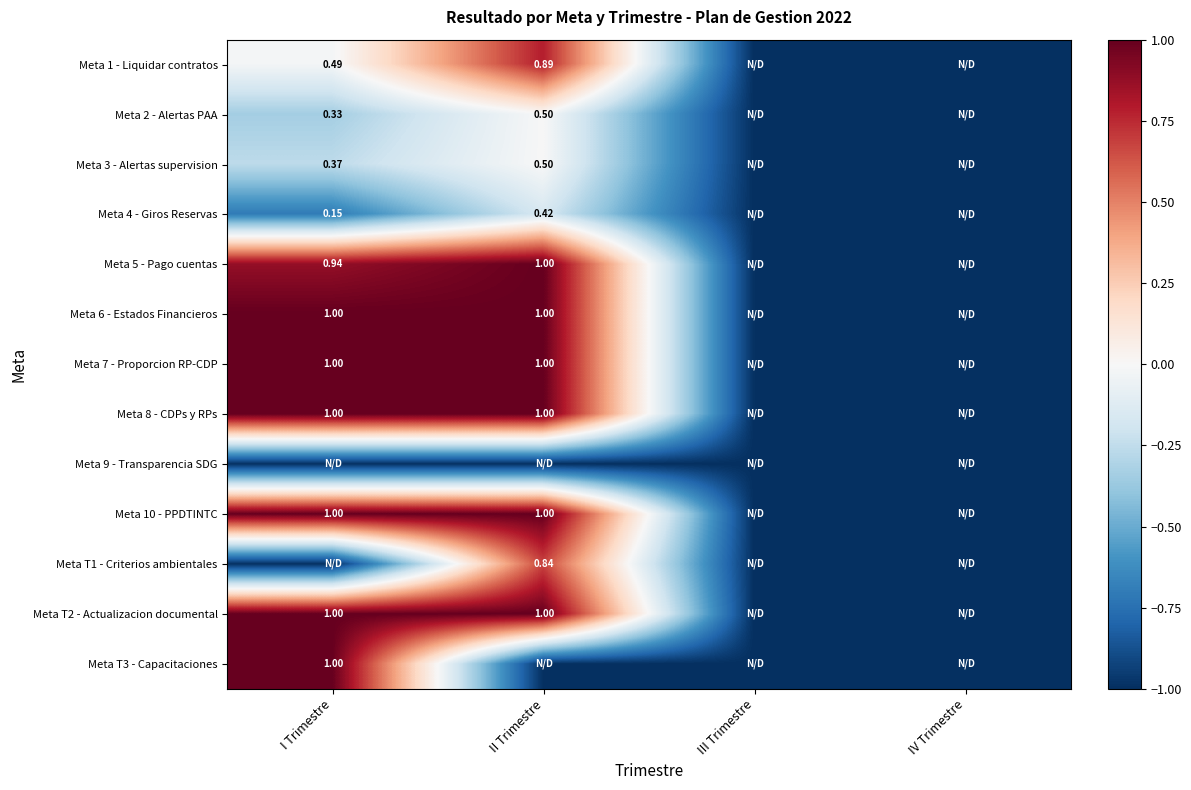

Rank the series at II Trimestre from highest to lowest value.

Meta 5 - Pago cuentas, Meta 6 - Estados Financieros, Meta 7 - Proporcion RP-CDP, Meta 8 - CDPs y RPs, Meta 10 - PPDTINTC, Meta T2 - Actualizacion documental, Meta 1 - Liquidar contratos, Meta T1 - Criterios ambientales, Meta 2 - Alertas PAA, Meta 3 - Alertas supervision, Meta 4 - Giros Reservas, Meta 9 - Transparencia SDG, Meta T3 - Capacitaciones